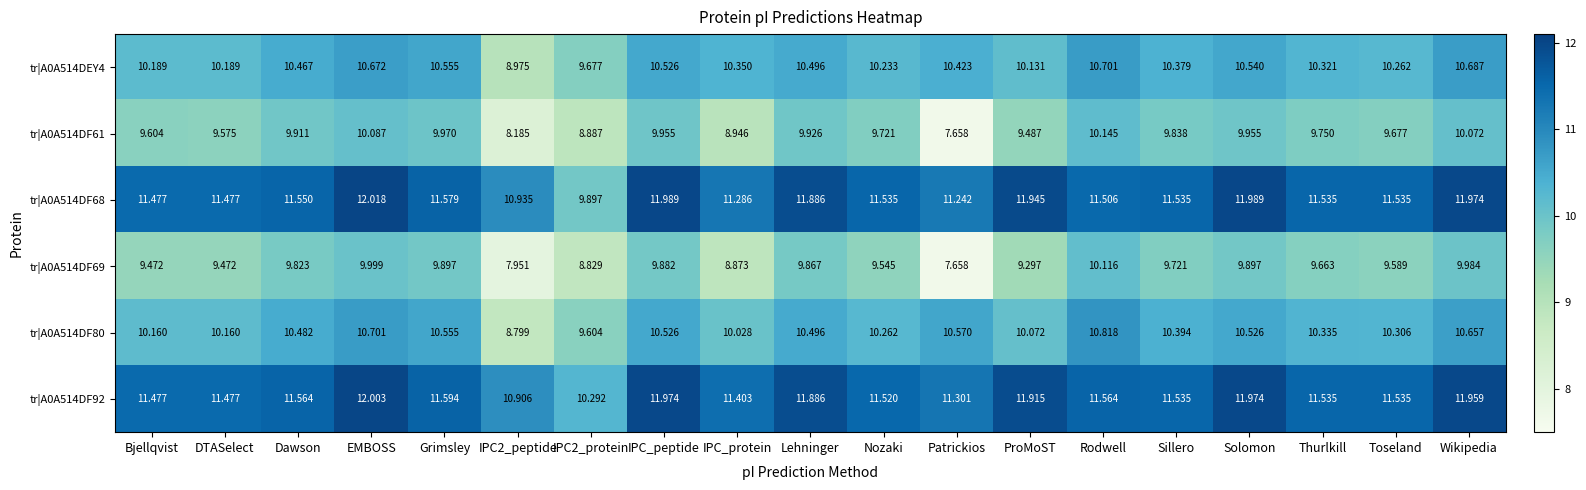

At which label does tr|A0A514DF68 first exceed 11?

Bjellqvist